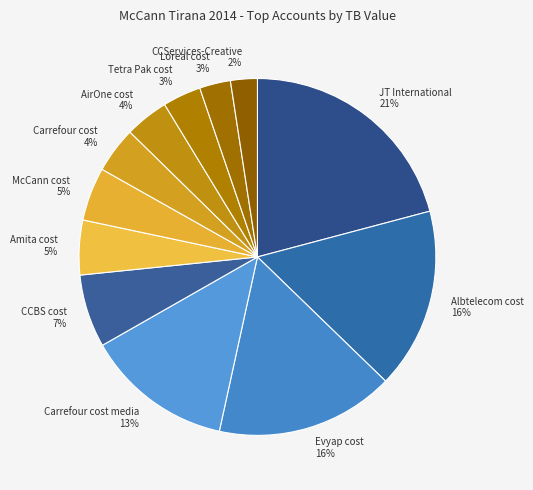

How many segments does this pie chart have?

12